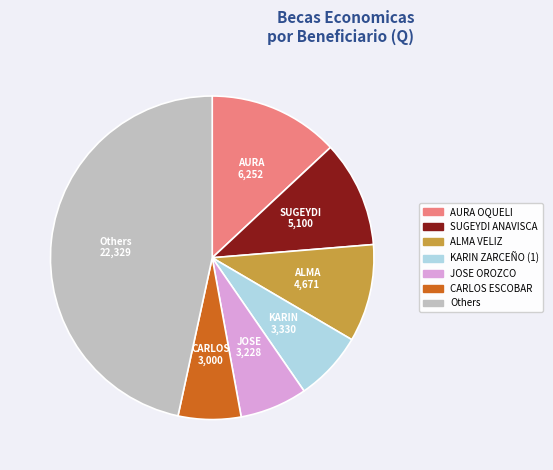

Is there a majority slice in this chart?

No